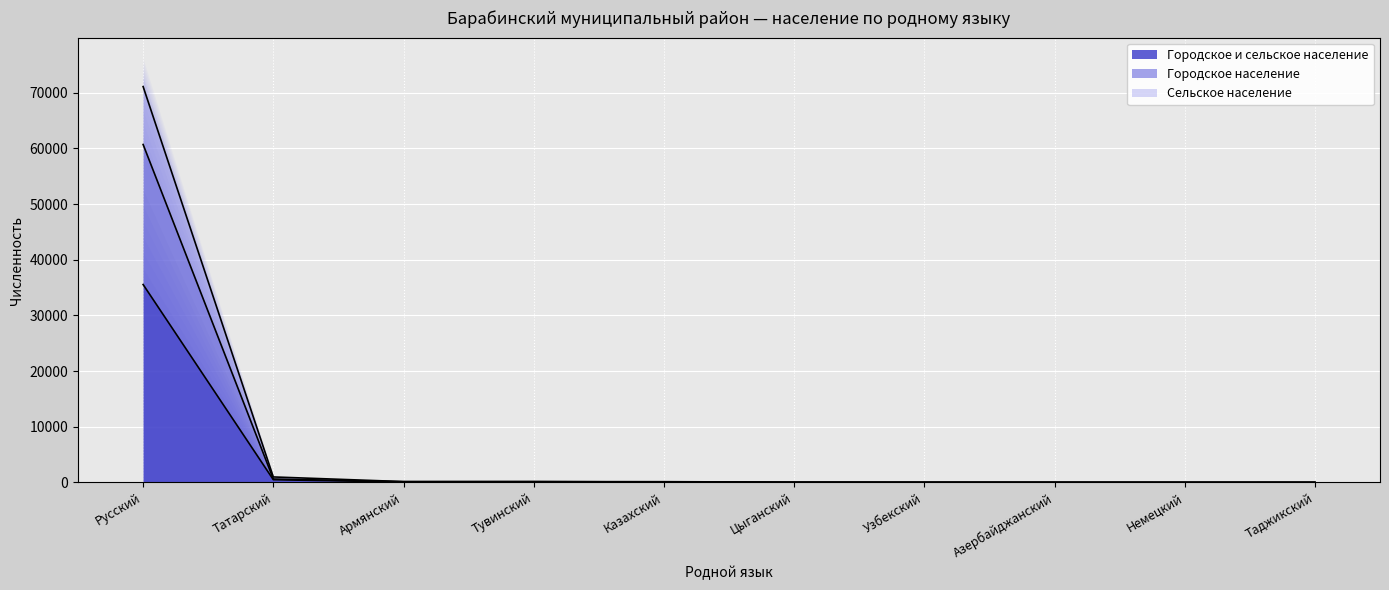

Reading left to right, list all the values displayed in this chart.

Городское и сельское население: 35554	495	78	76	69	28	21	18	17	17
Городское население: 60709	618	138	152	80	43	32	33	22	28
Сельское население: 71108	990	156	152	138	56	42	36	34	34